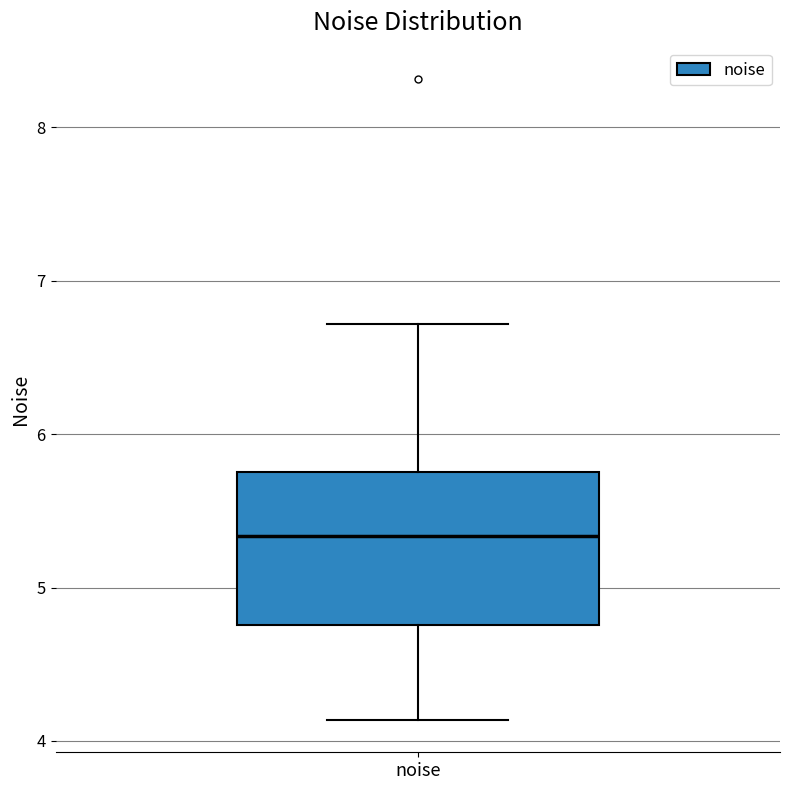

Read this box plot against the y-axis: the position of the median line, the range covered by the box, and the ends of both whiskers. The values are not printed on the chart, so give them approximately, as read against the axis.

median 5.3, box 4.8 to 5.8, whiskers 4.1 to 6.7